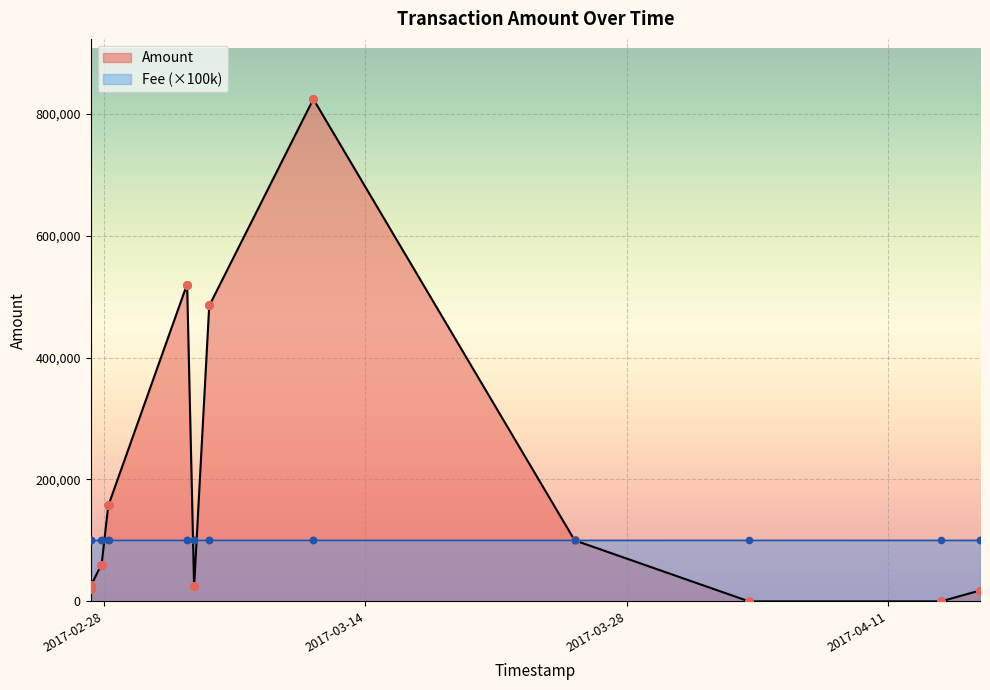

Which series reaches the maximum Y coordinate?

Amount